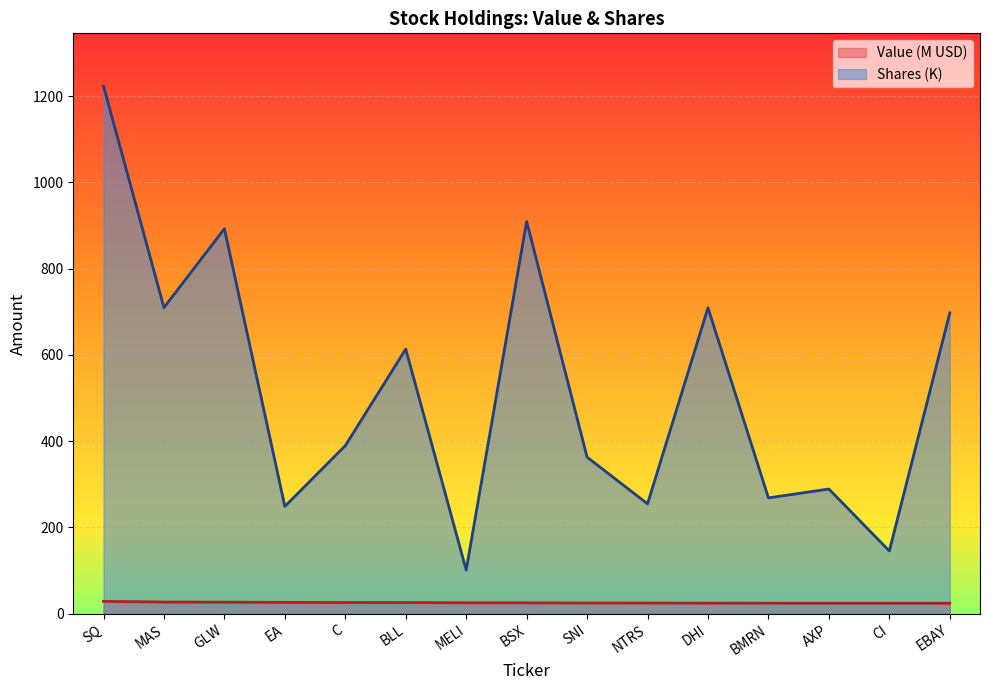

At which category is the sum across all series the highest?

SQ